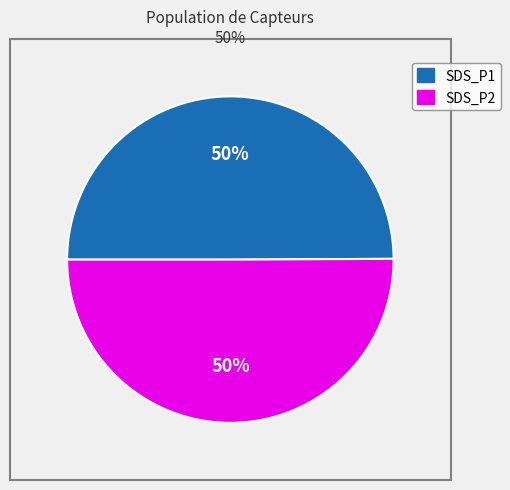

Is the sum of SDS_P1 and SDS_P2 greater than half?

Yes